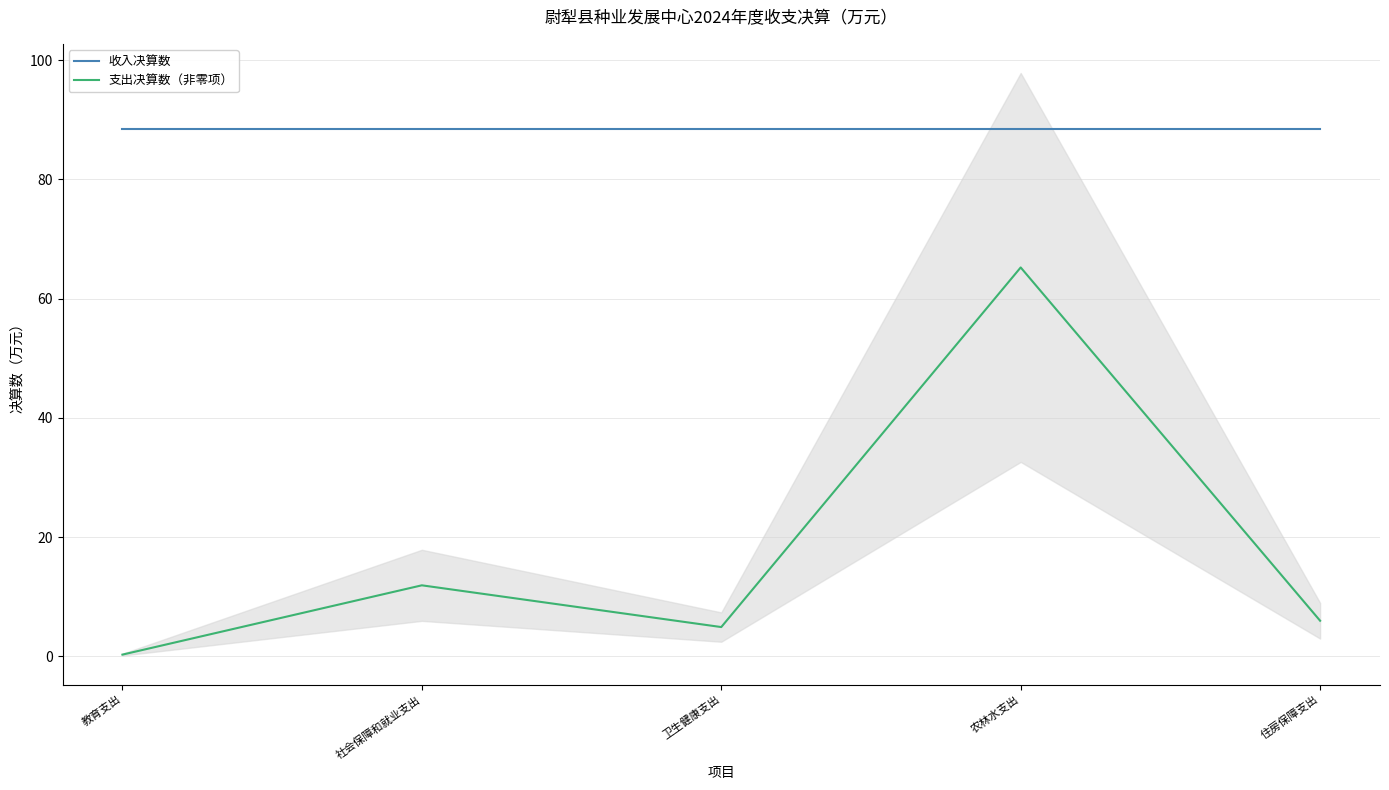

Which series changed the most between 社会保障和就业支出 and 住房保障支出?

支出决算数（非零项）